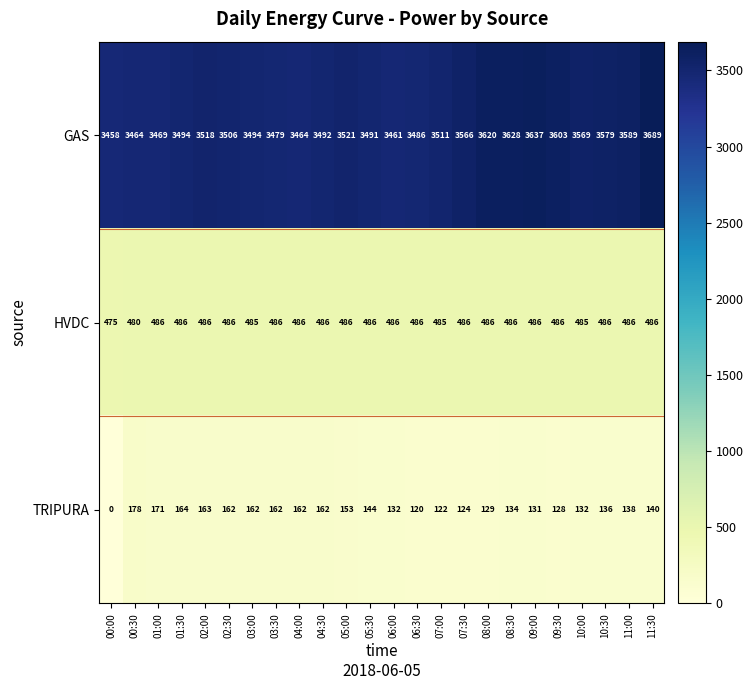

List the series in order of their peak value, lowest first.

TRIPURA, HVDC, GAS